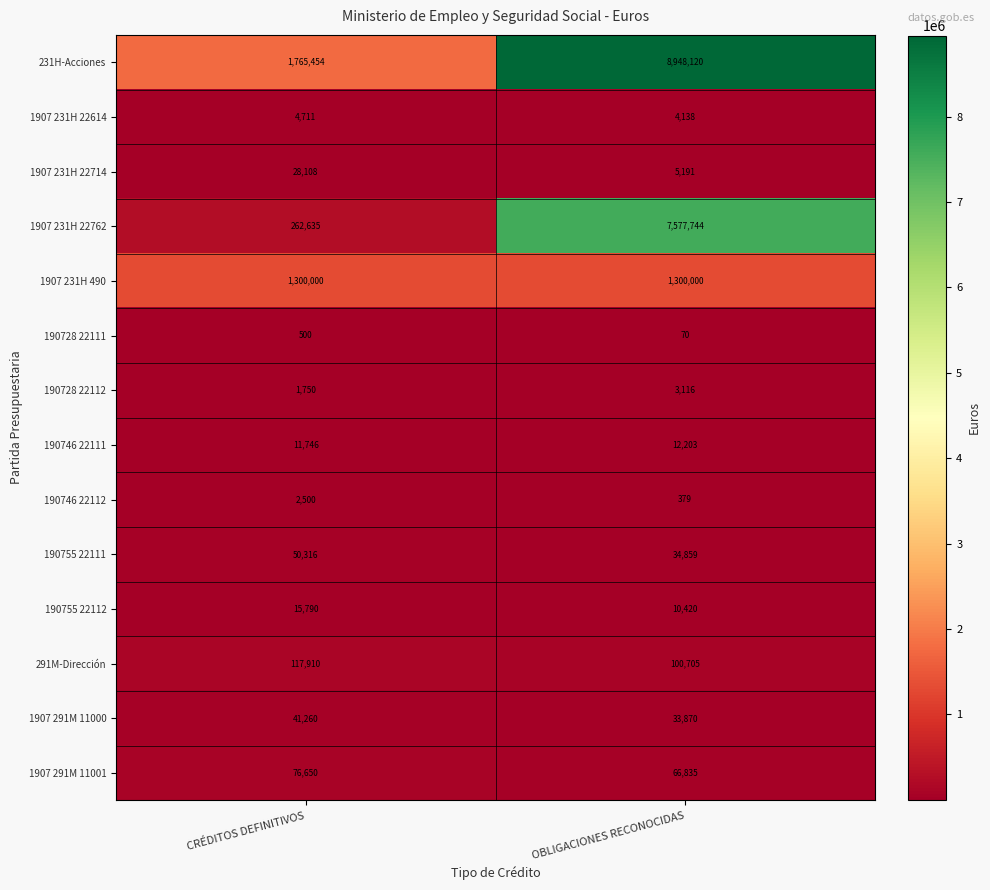

What is the maximum value for 1907 291M 11001?

76650